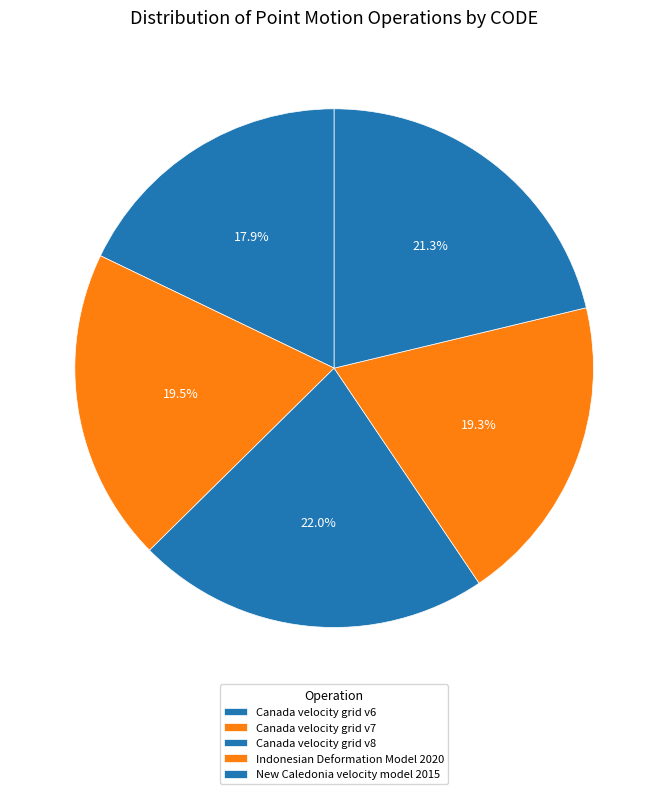

How many slices are in this pie chart?

5